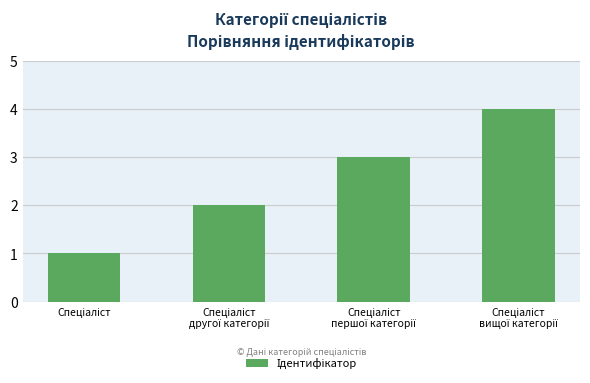

What is the difference between the maximum and minimum values?

3